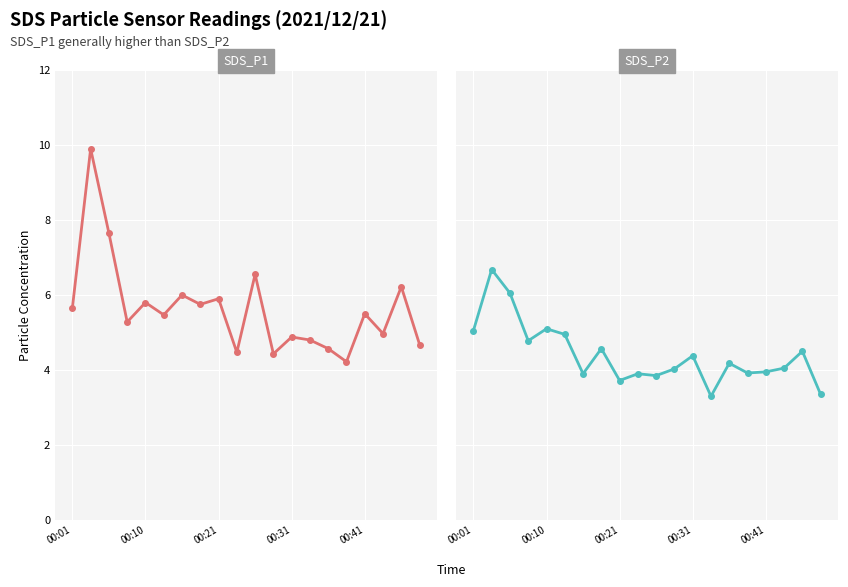

What is the minimum value shown in the chart?

3.3